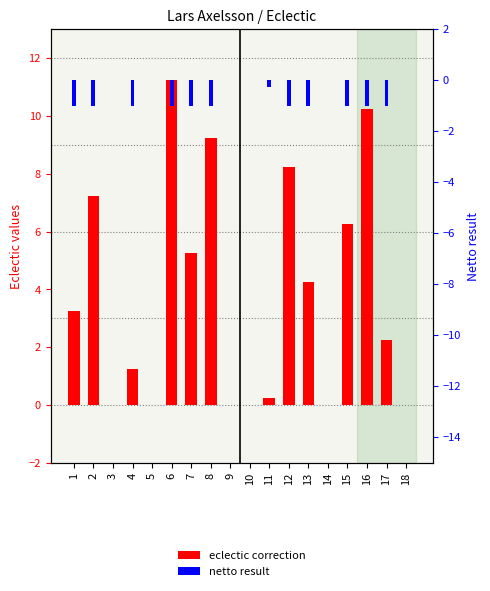

What is the sum of the eclectic correction values at 12 and 2?

15.5